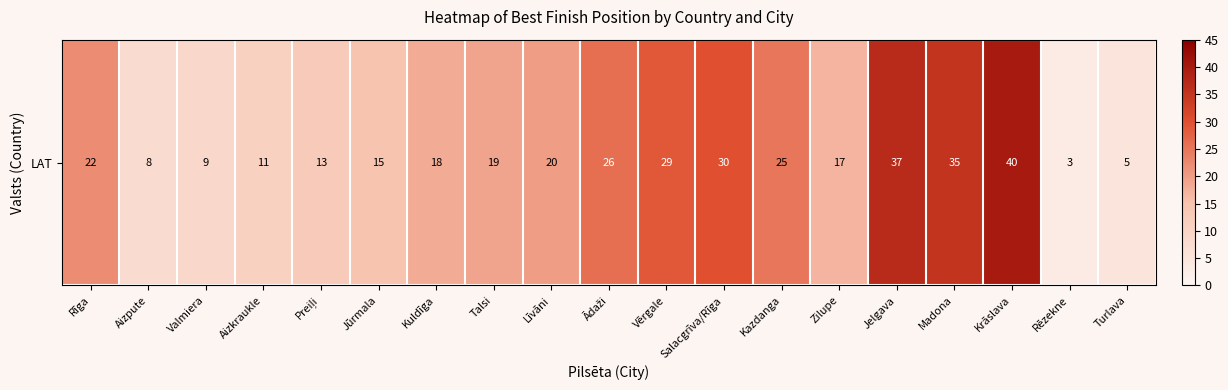

List the labels in order of value, largest first.

Krāslava, Jelgava, Madona, Salacgrīva/Rīga, Vērgale, Ādaži, Kazdanga, Rīga, Līvāni, Talsi, Kuldīga, Zilupe, Jūrmala, Preiļi, Aizkraukle, Valmiera, Aizpute, Turlava, Rēzekne